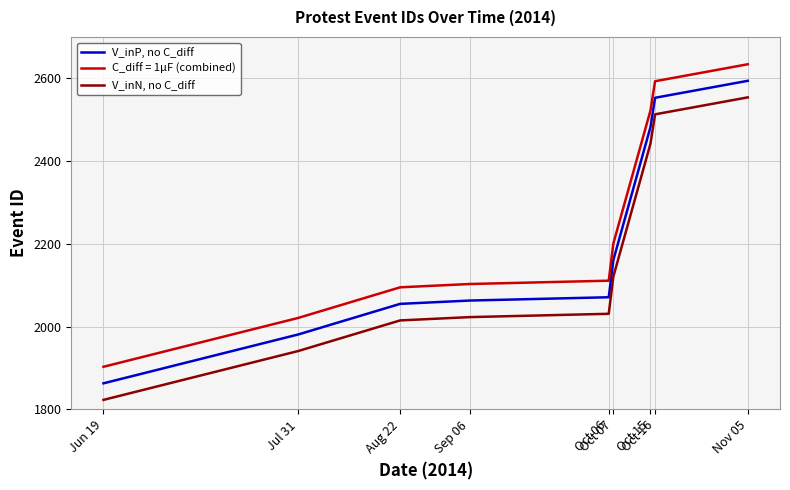

What position from the left is Aug 22?

3